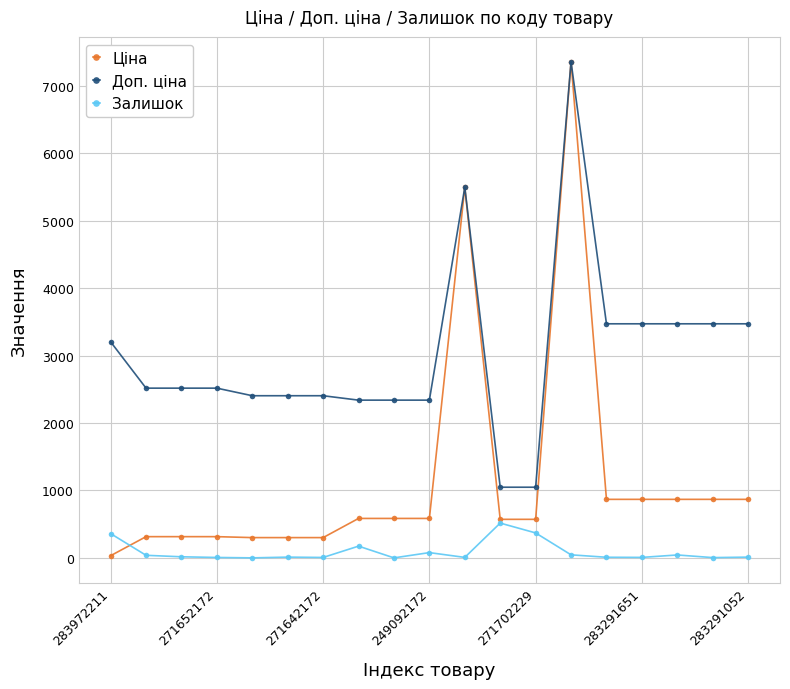

Which series has the largest range (max minus min)?

Ціна